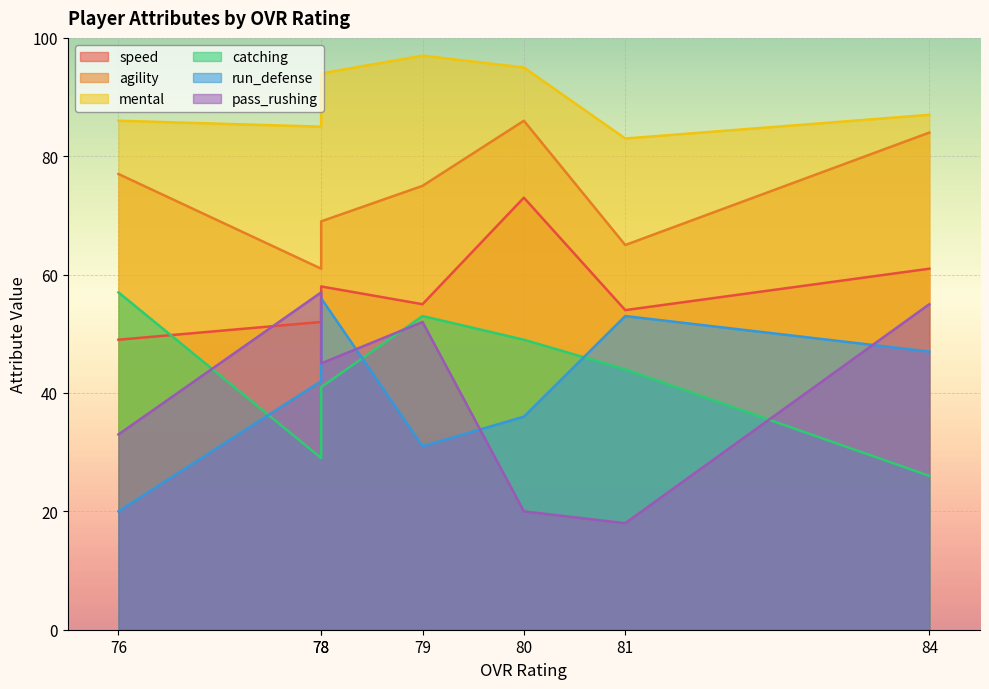

Rank the series at 78 from highest to lowest value.

mental, agility, pass_rushing, speed, run_defense, catching